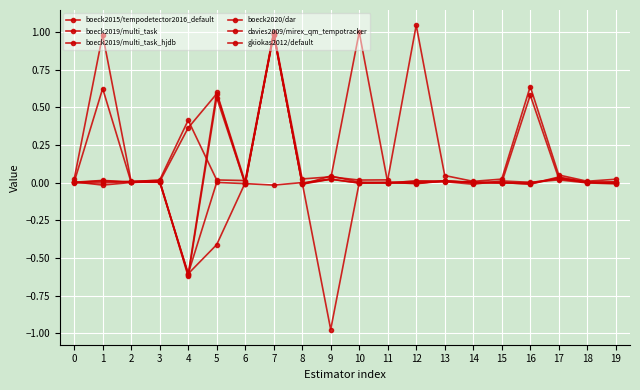

In davies2009/mirex_qm_tempotracker, how many points are higher than both neighbors (excluding endpoints)?

6